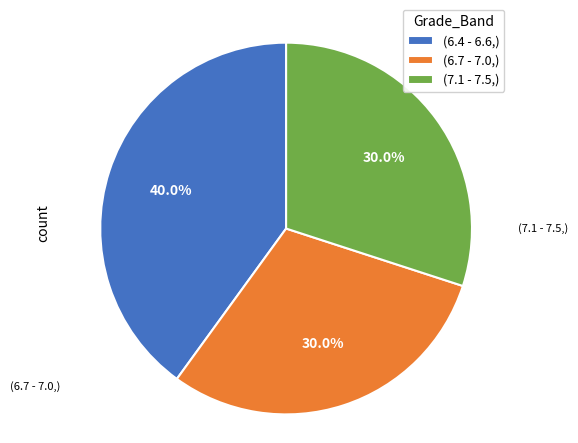

Which slice is the largest?

(6.4 - 6.6,)